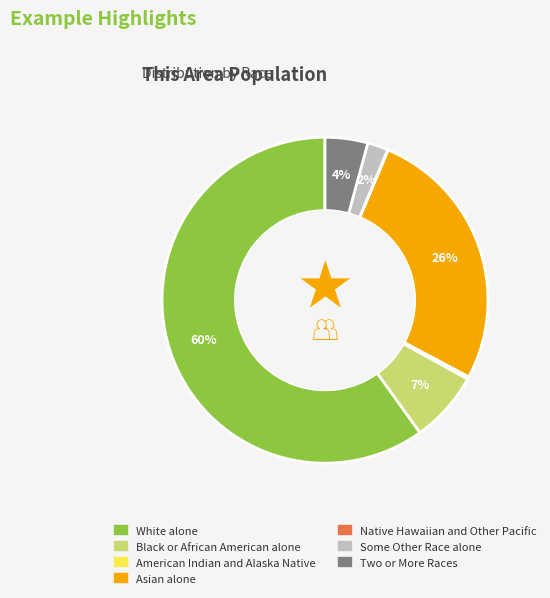

What is the largest slice in the pie chart?

White alone